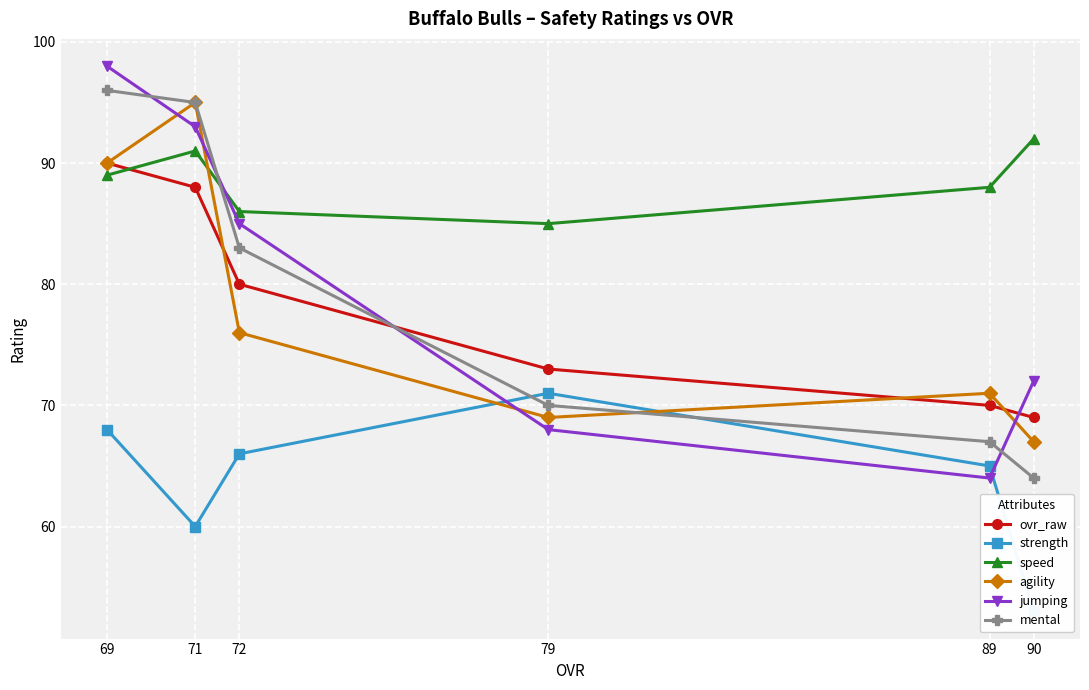

What is the value of the strength point at the 3rd from the left?

66